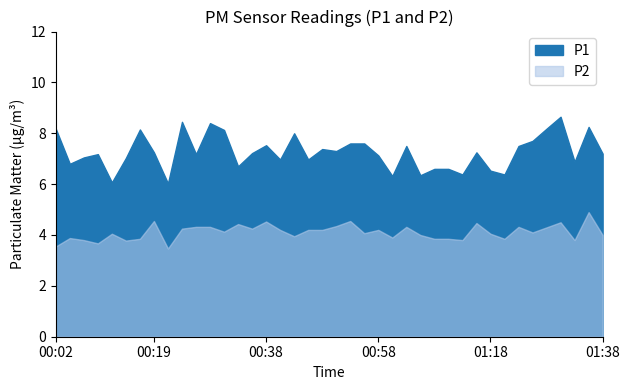

The value of P1 at 00:38 is 4.4. True or false?

False